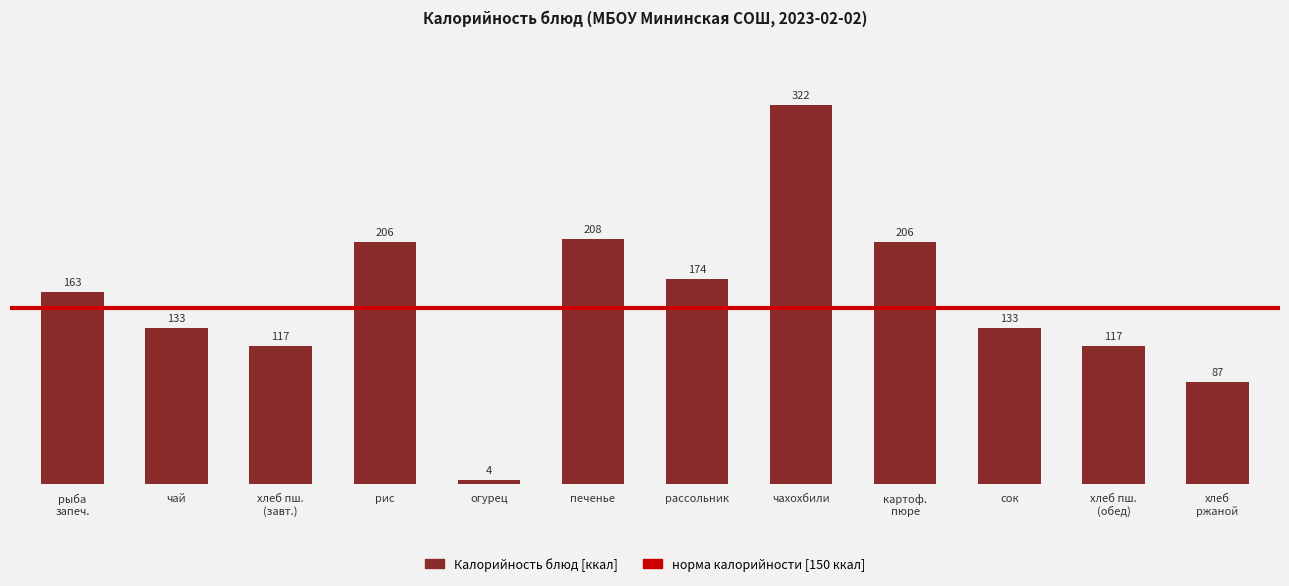

How many data points are less than 163?

6